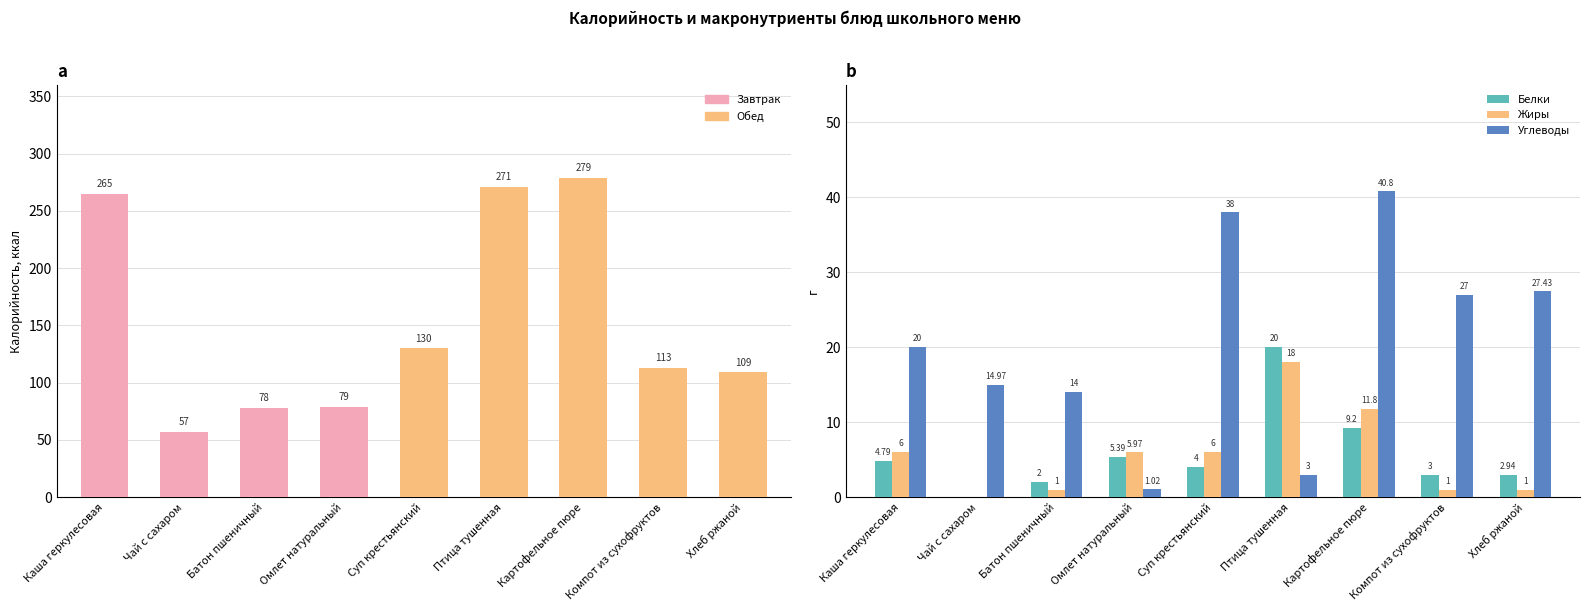

Count the number of categories in the chart.

9